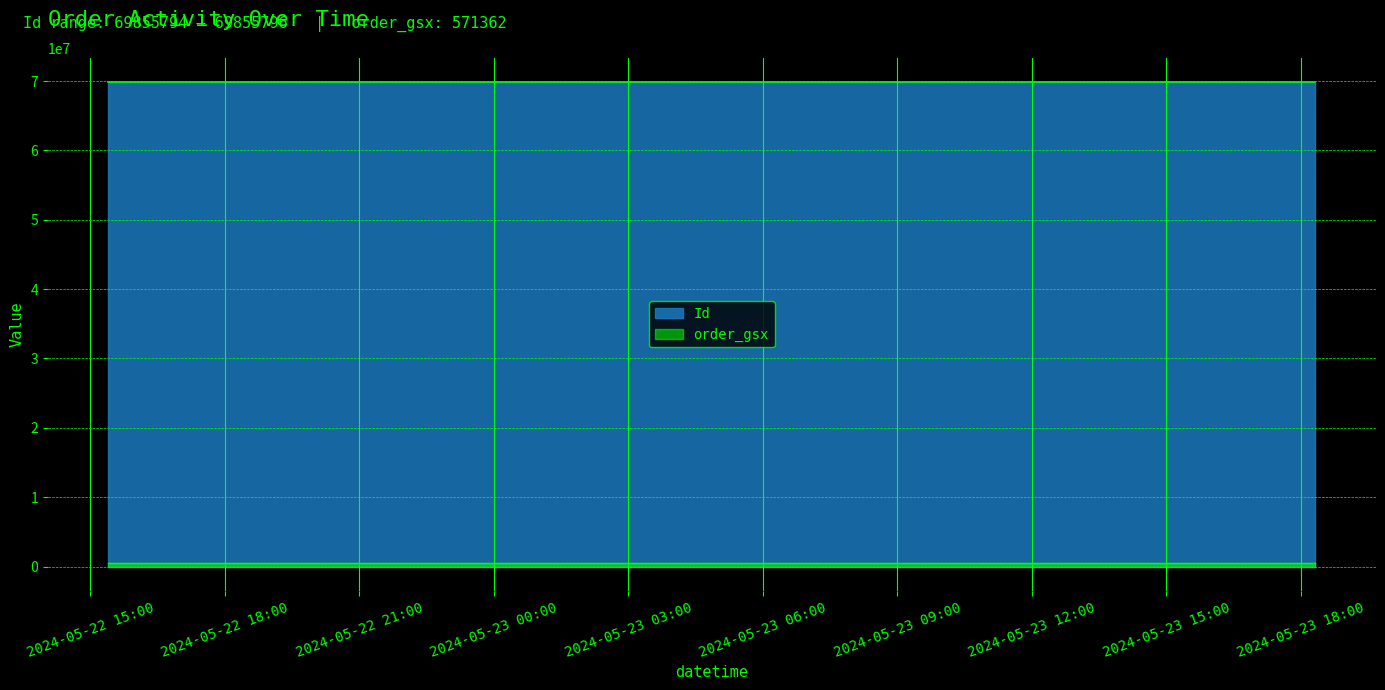

What is the label of the 2nd point from the right?

2024-05-23 00:00:00